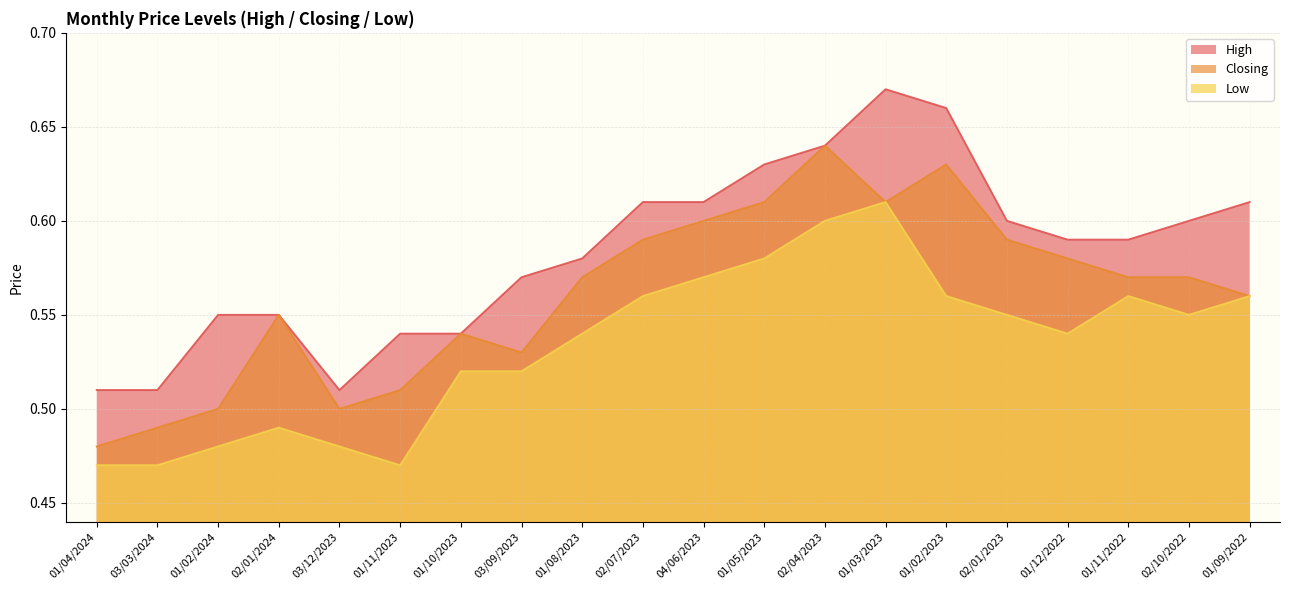

Count the Closing values in the range 0 to 1.

20